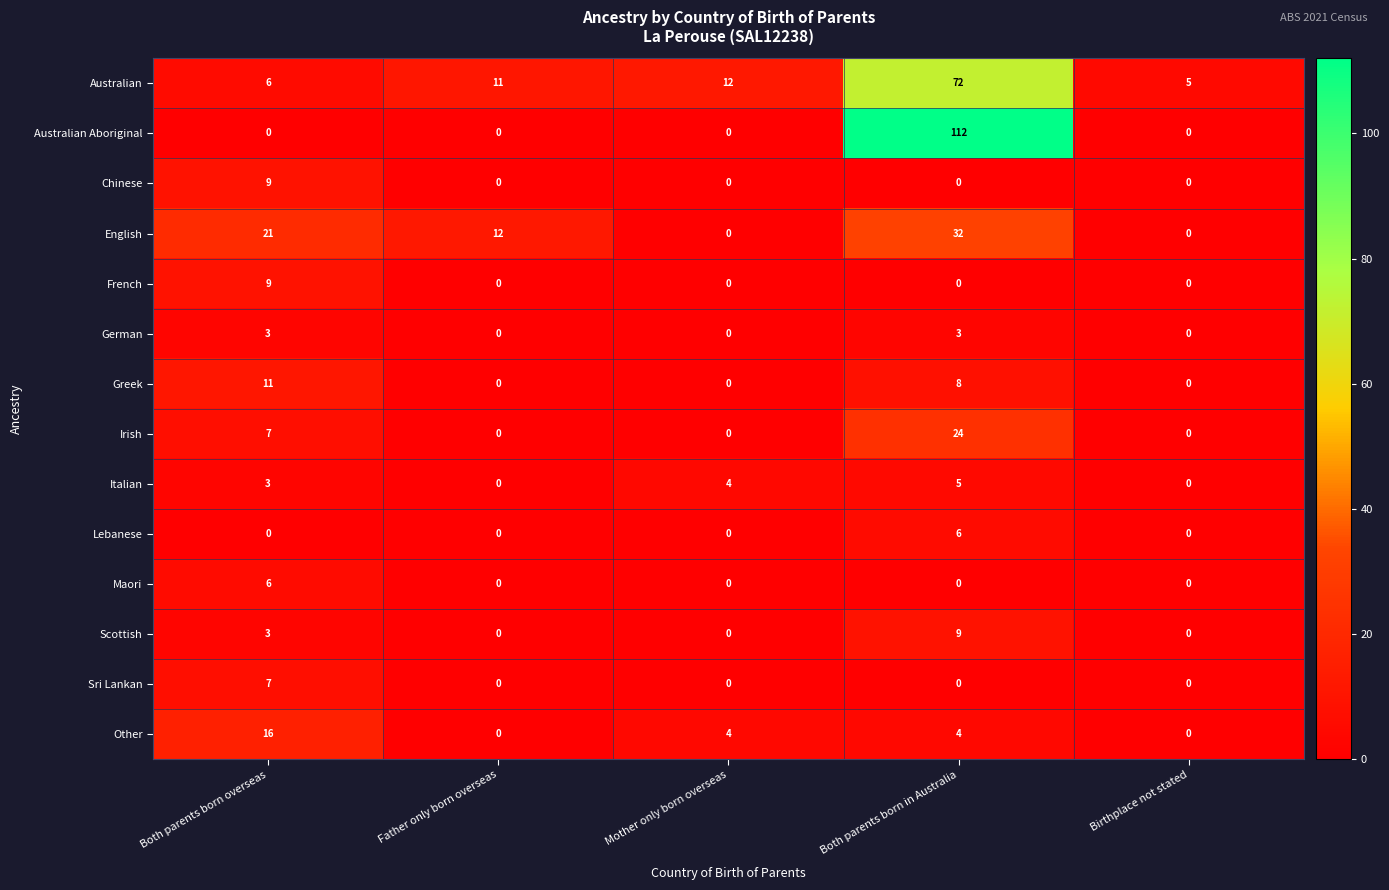

The English series shows 0 at Mother only born overseas. True or false?

True